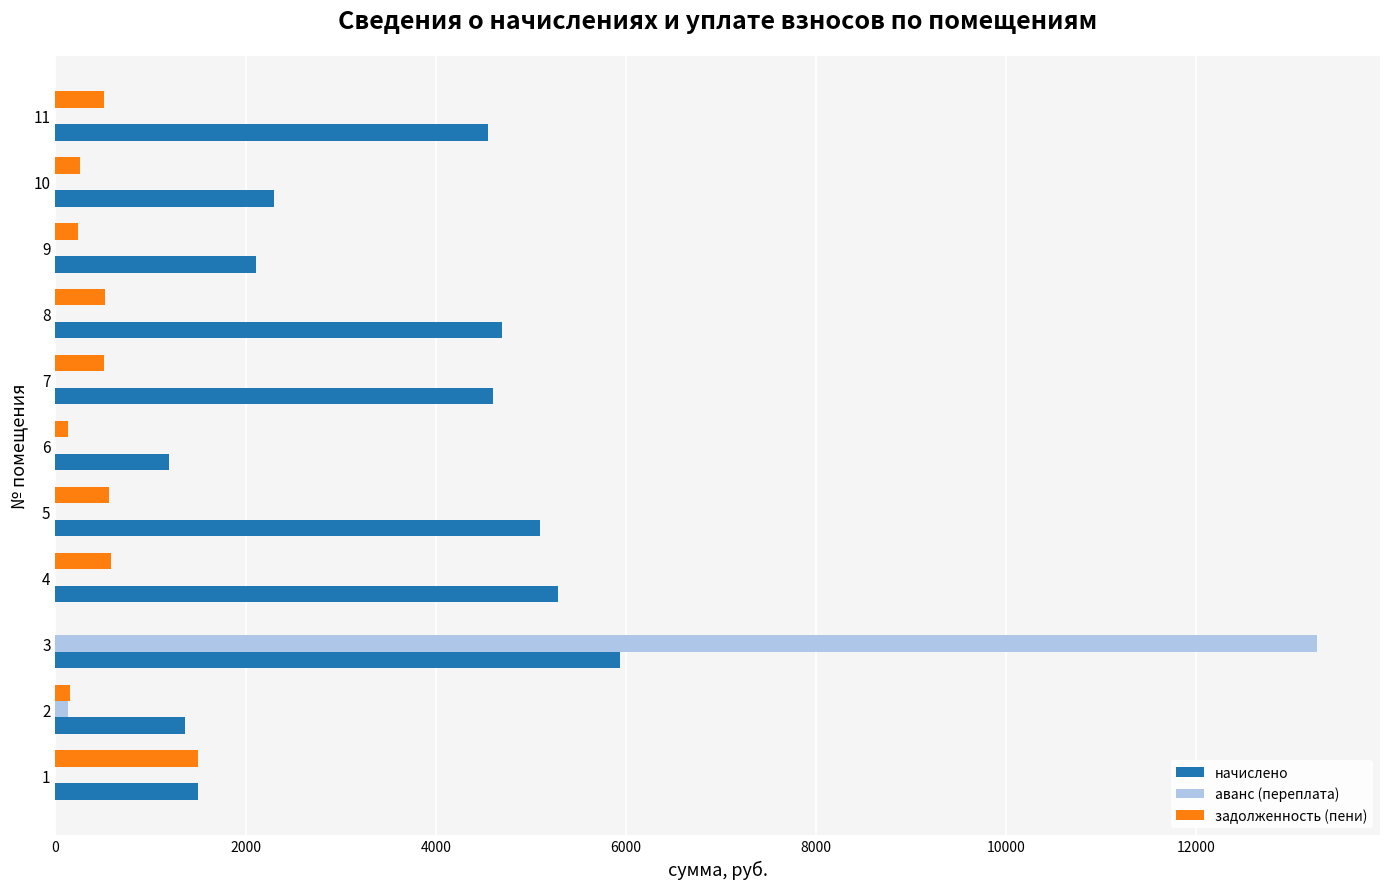

What is the average value of the начислено series?

3511.4